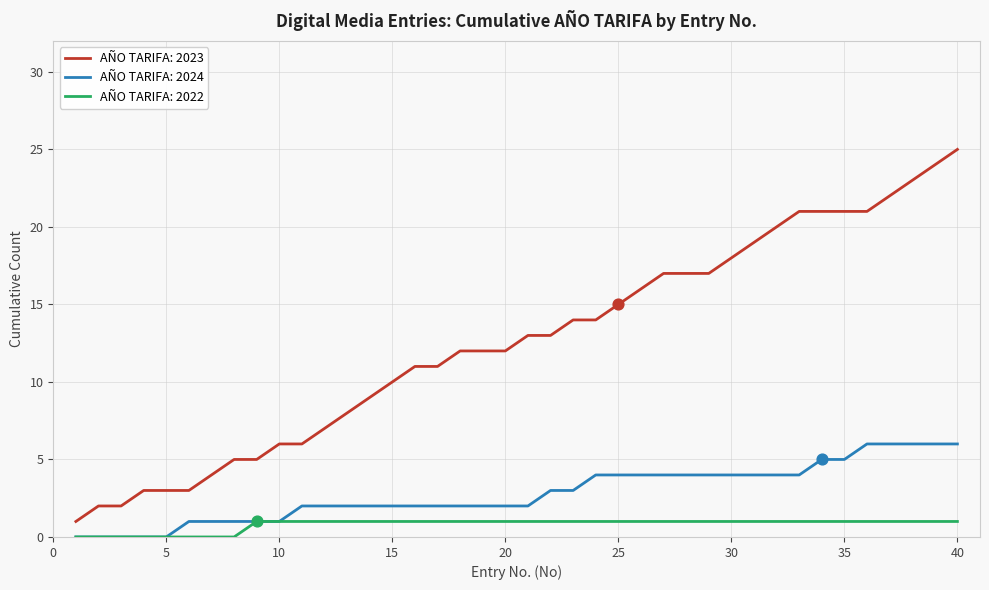

Which series has the largest range (max minus min)?

AÑO TARIFA: 2023